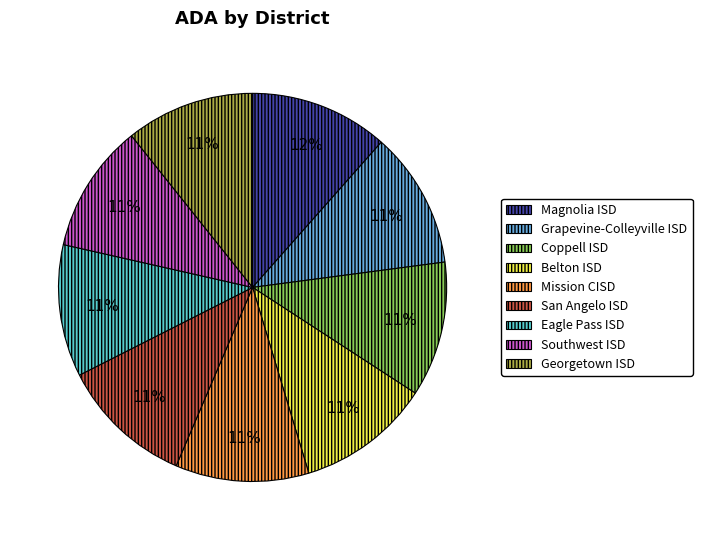

Is there any slice that represents more than half of the pie?

No